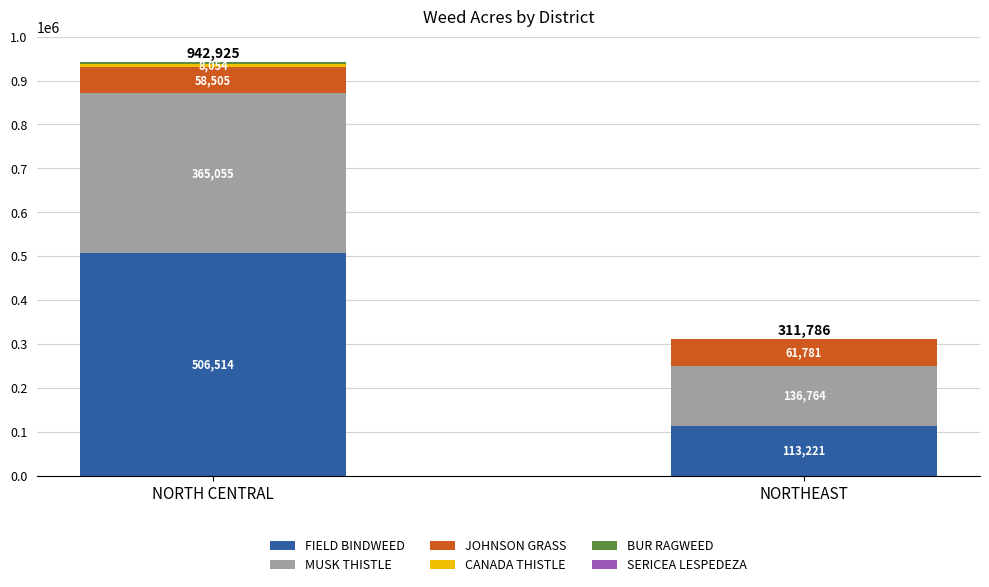

At which label does FIELD BINDWEED reach its peak?

NORTH CENTRAL